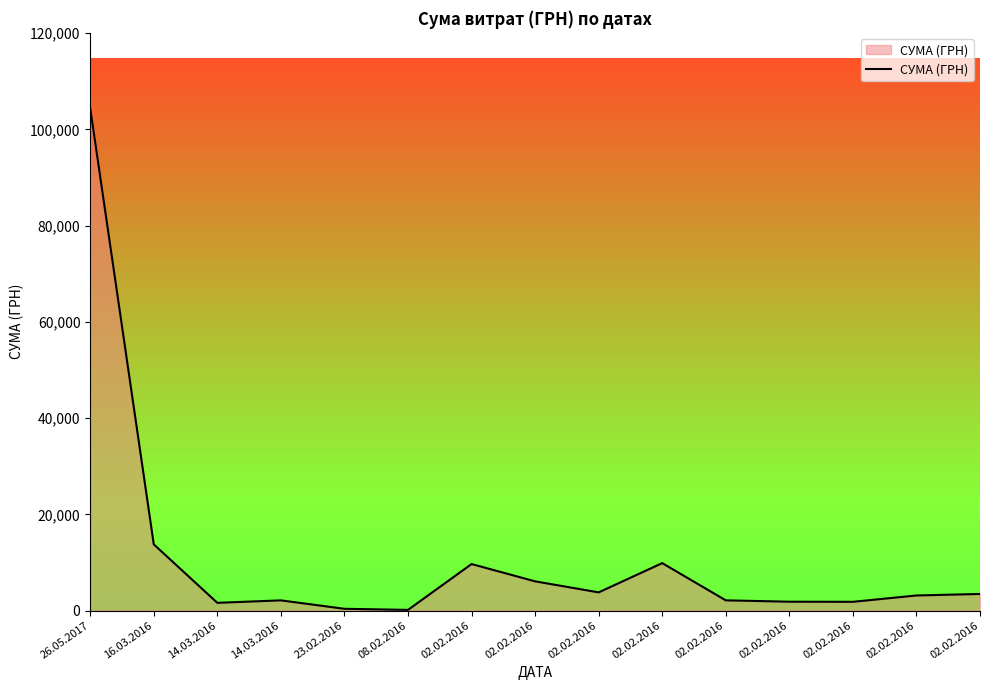

What is the change in value from 14.03.2016 to 02.02.2016?

+4465.4